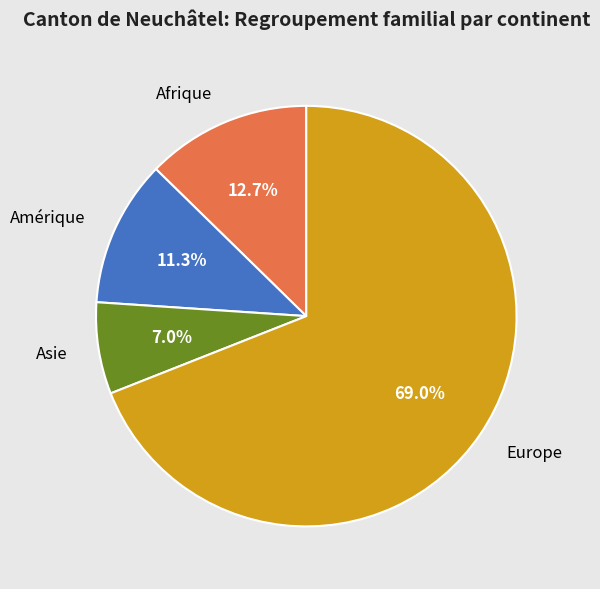

Is Europe the majority of the pie?

Yes